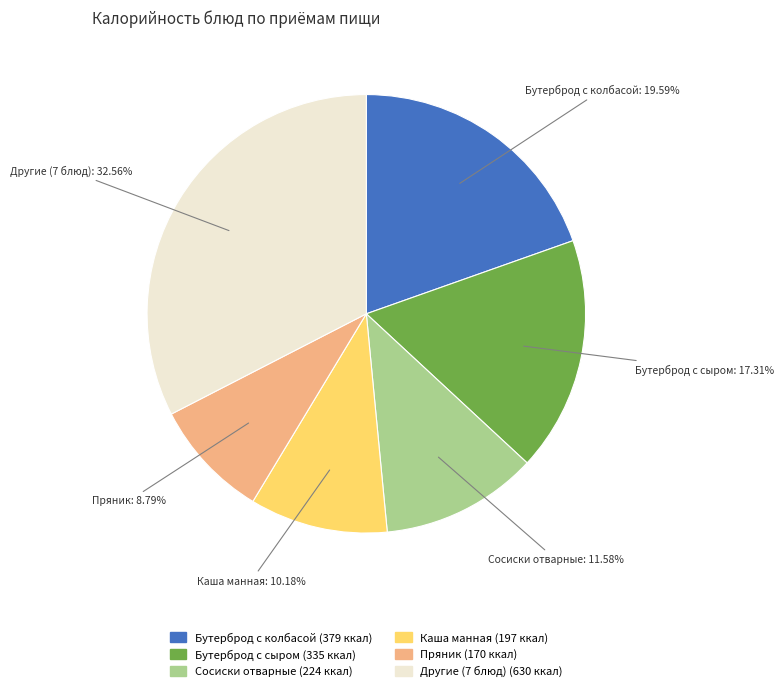

How many slices are in this pie chart?

6